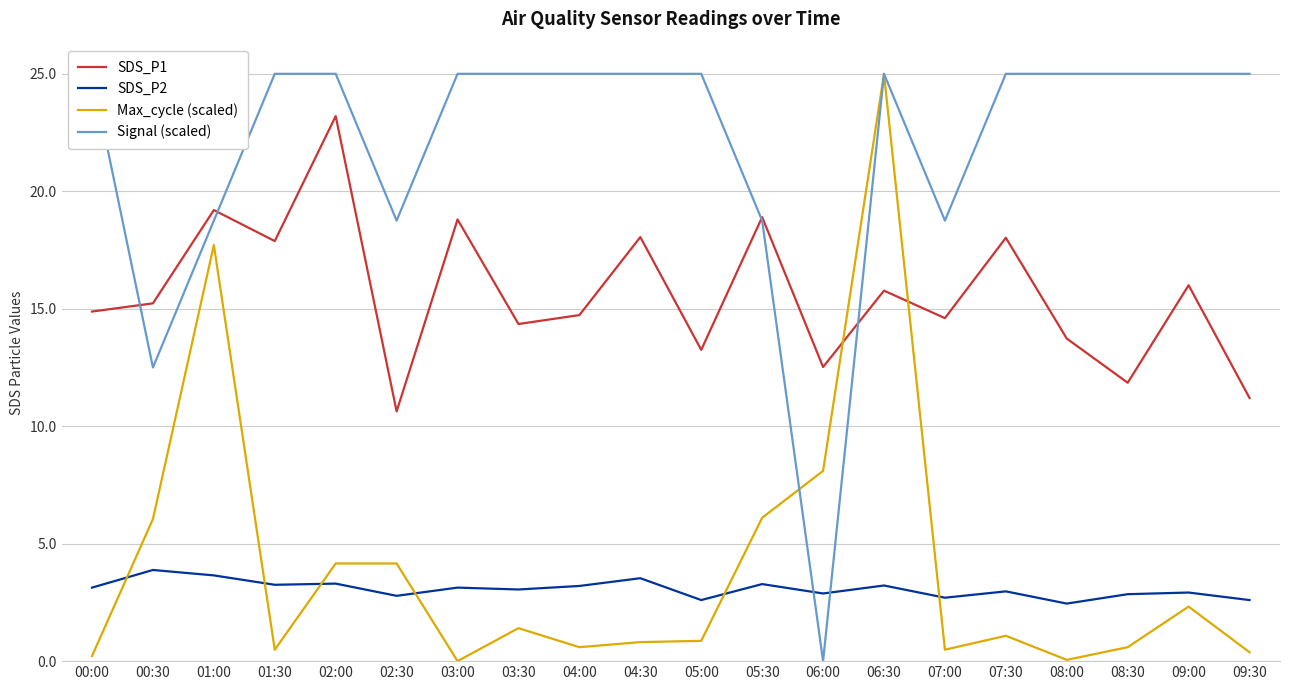

What is the difference between the second highest and minimum values in the Max_cycle (scaled) series?

17.7